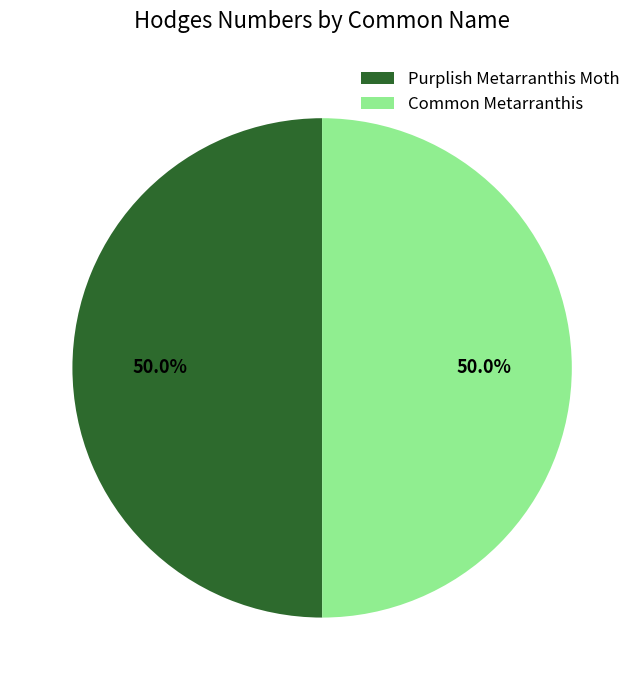

What percentage do Common Metarranthis and Purplish Metarranthis Moth together represent?

100.0%